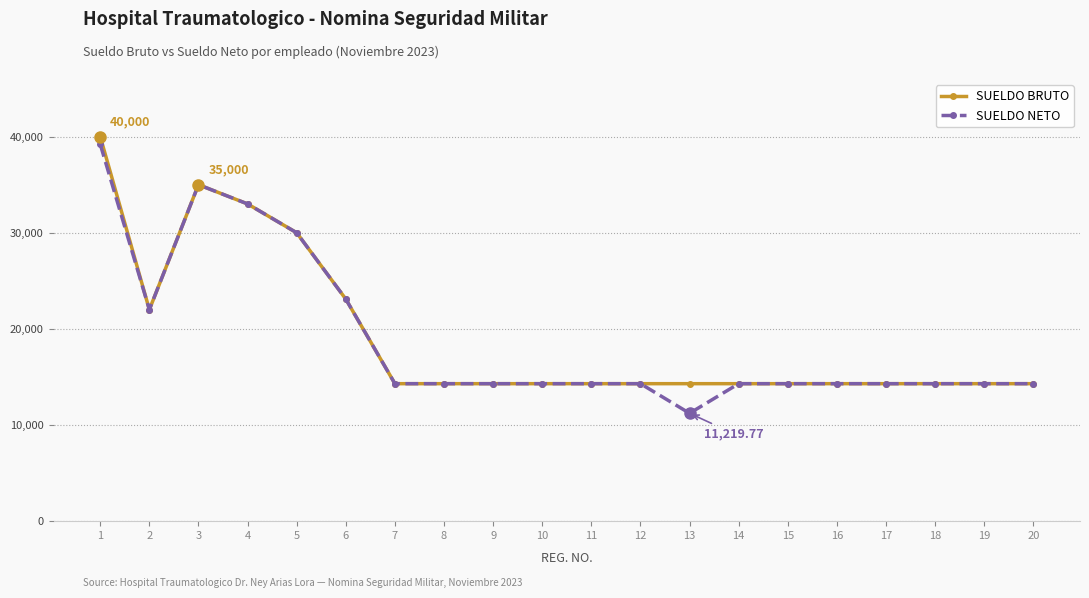

Which category has the lowest value across all series?

13